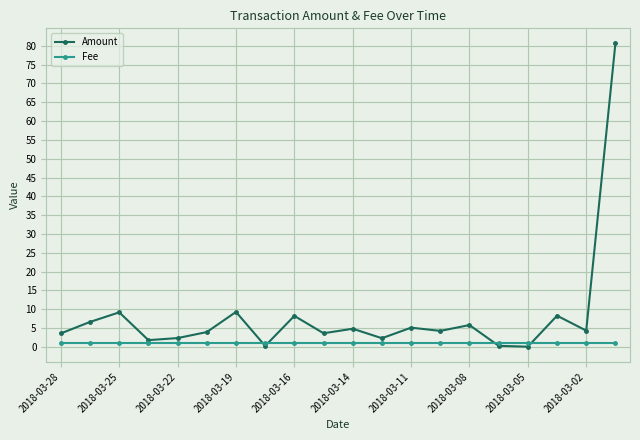

Count the number of categories in the chart.

20